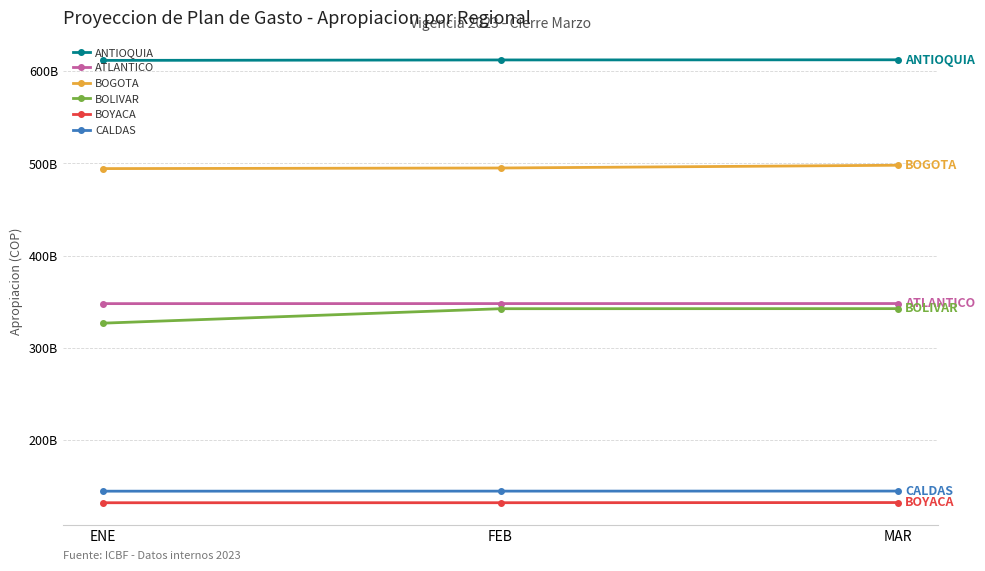

What value does the BOYACA series have at ENE?

132074519666